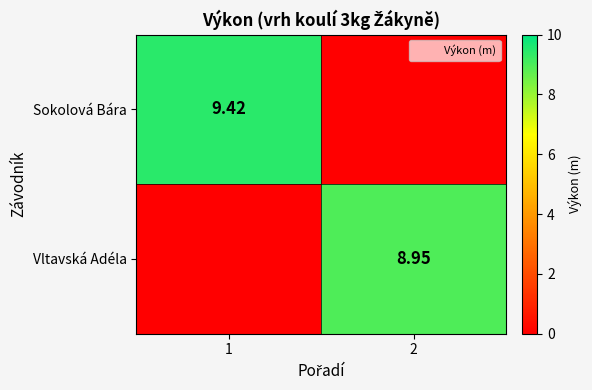

Which category has the lowest value in the Vltavská Adéla series?

1